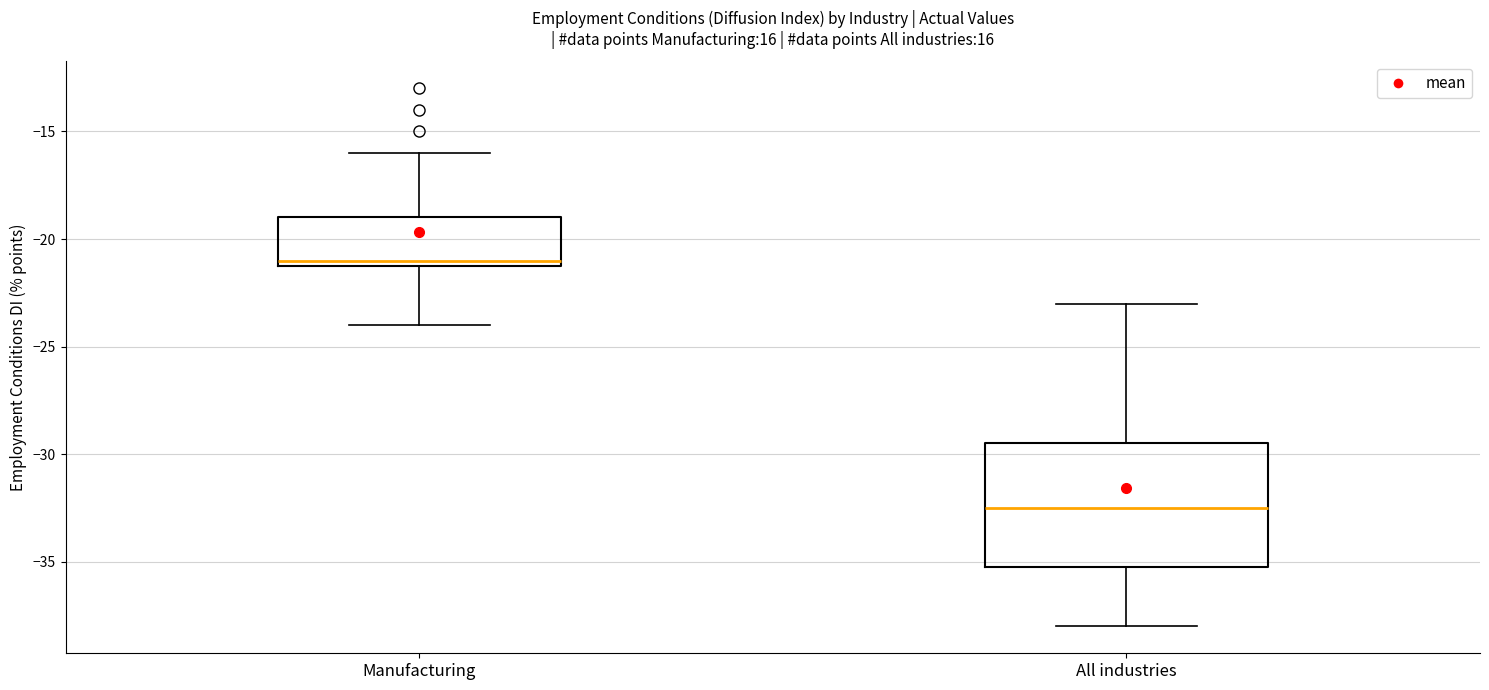

Where does the upper whisker of the box for Manufacturing end on the y-axis? The values are not printed on the chart, so give them approximately, as read against the axis.

-16.0